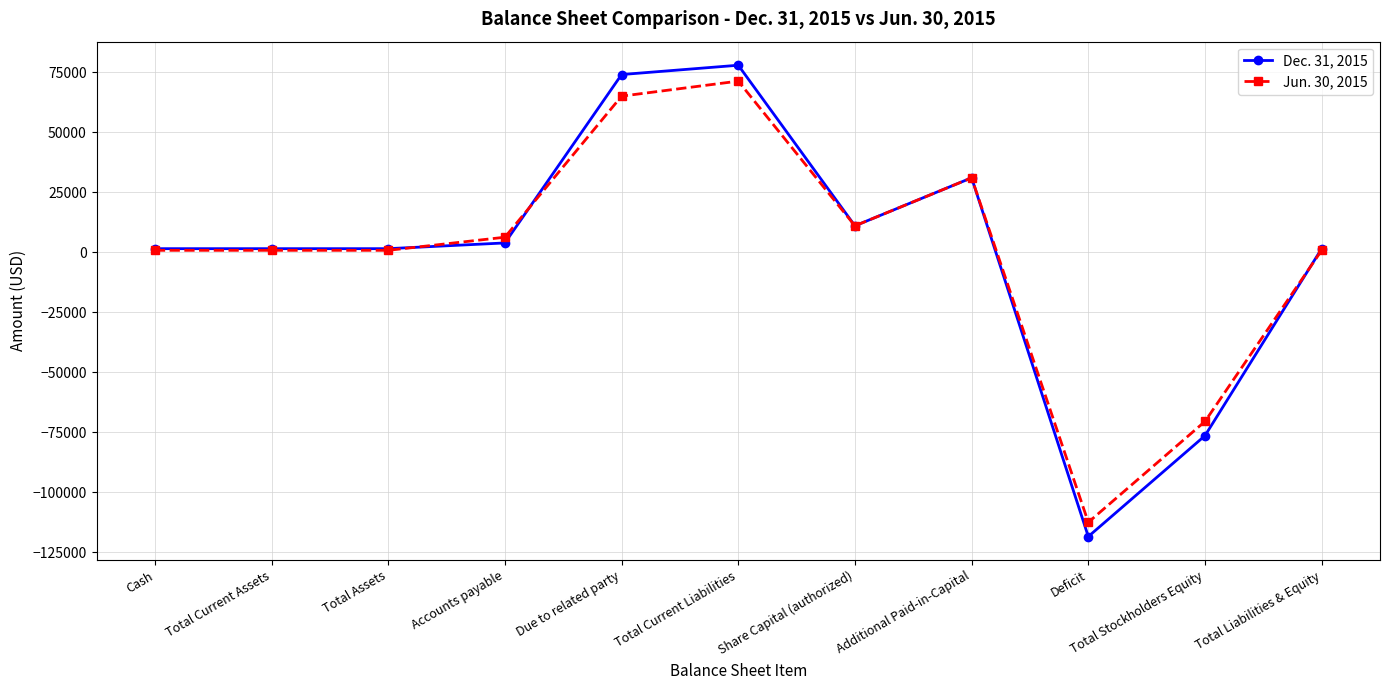

What is the label of the 7th point from the left?

Share Capital (authorized)